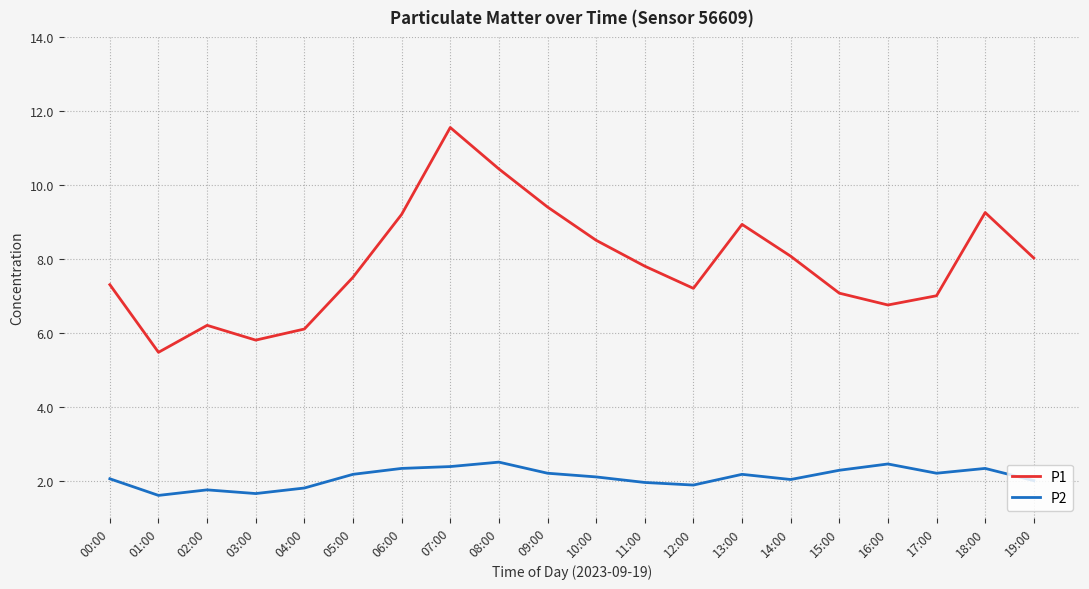

Which series changed the most between 06:00 and 11:00?

P1